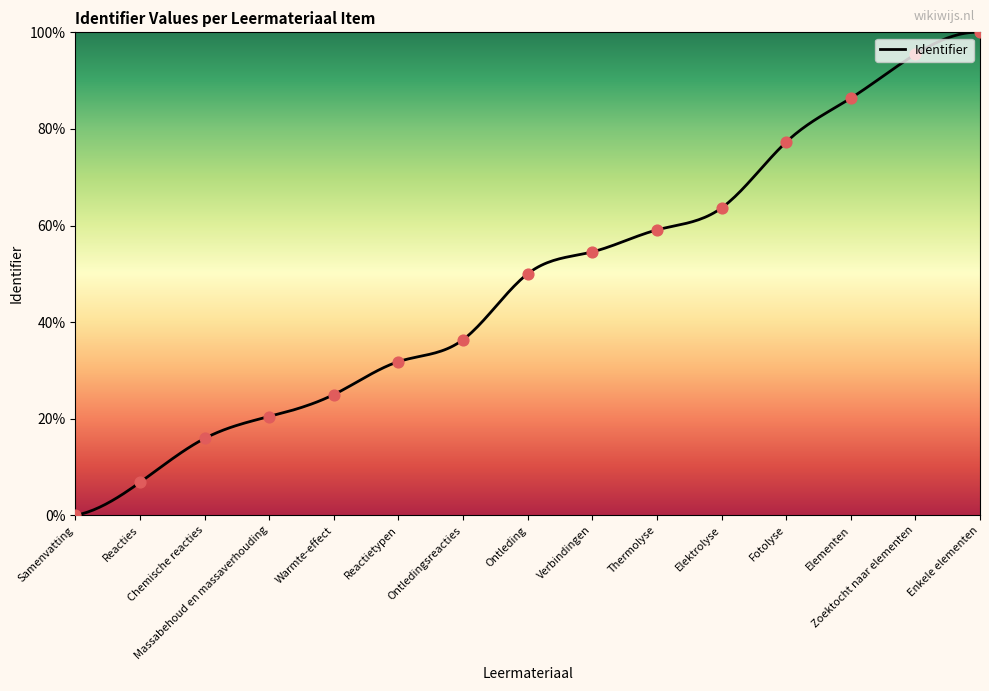

Which has a higher value, Reactietypen or Samenvatting?

Reactietypen